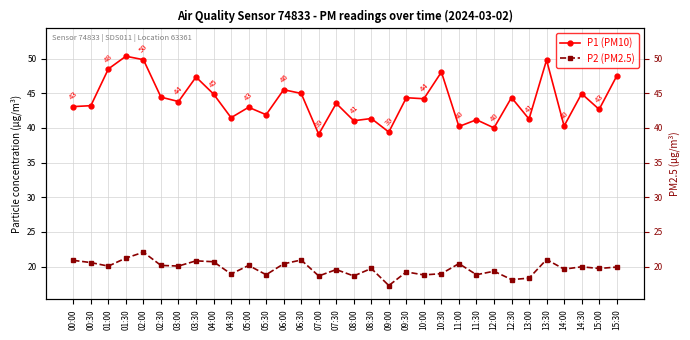

The value of P1 (PM10) at 13:30 is 23.3. True or false?

False